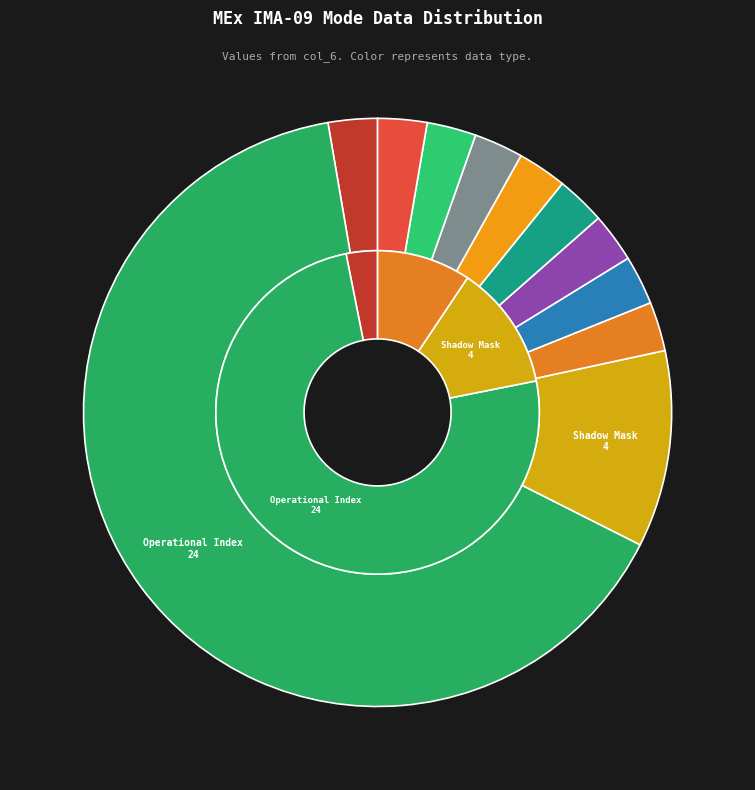

Count the number of slices in the pie.

11